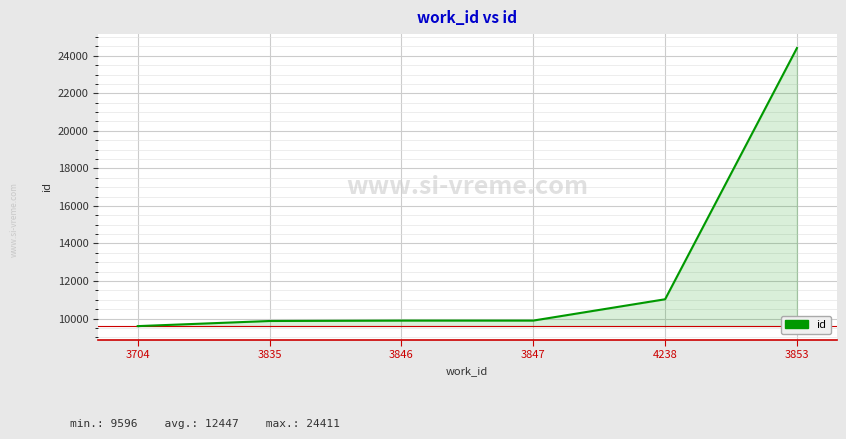

What is the change in value from 3835 to 4238?

+1158